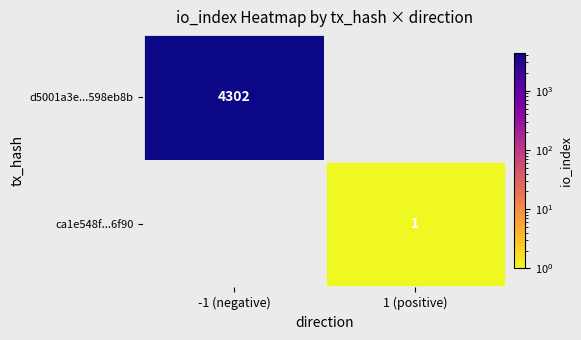

Between 1 (positive) and -1 (negative), which is larger?

-1 (negative)